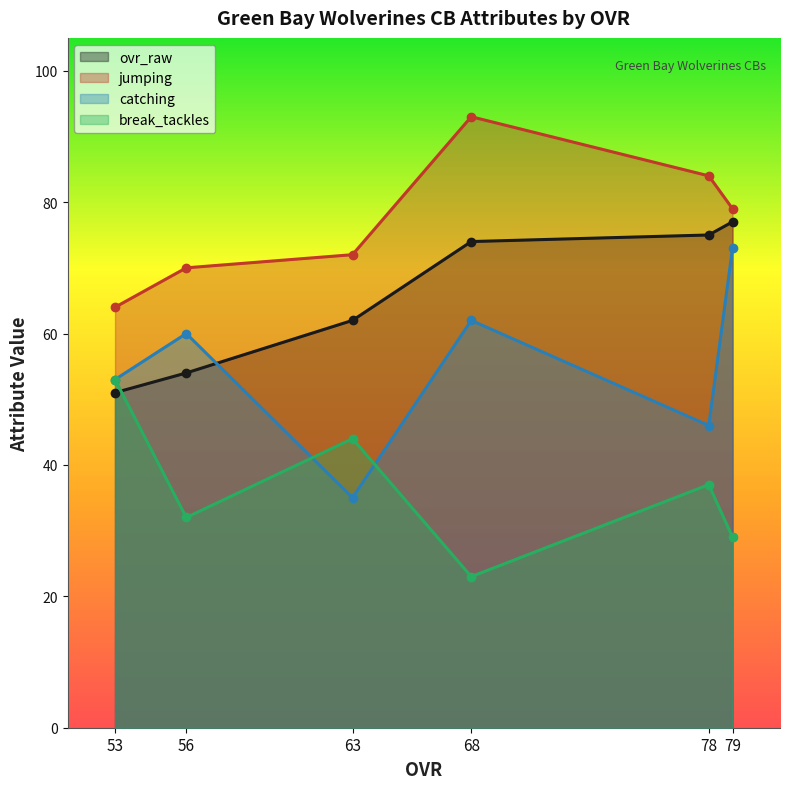

What is the total value across all series at 53?

221